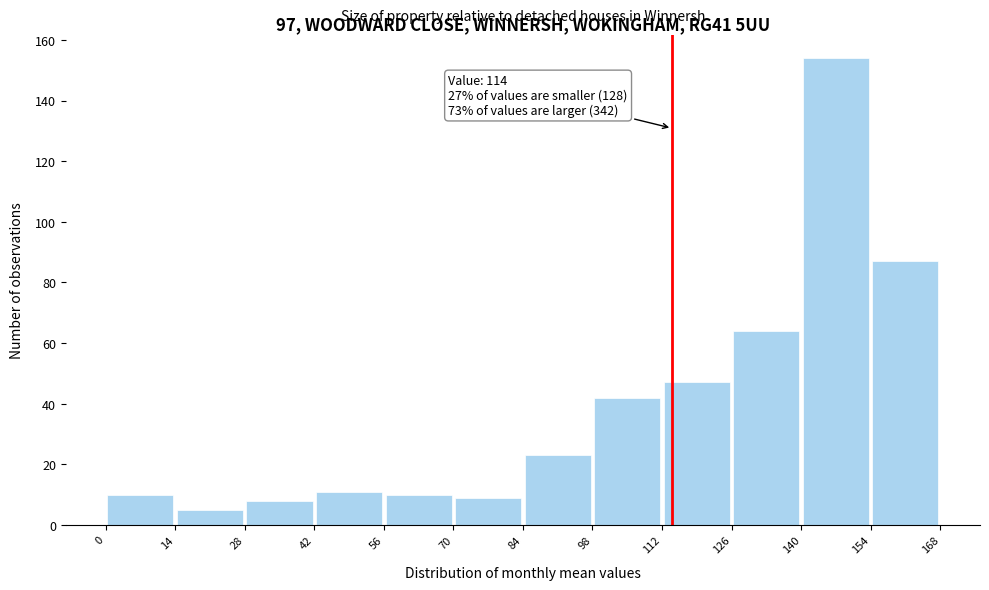

Which range on the x-axis has the tallest bar?

140 to 154